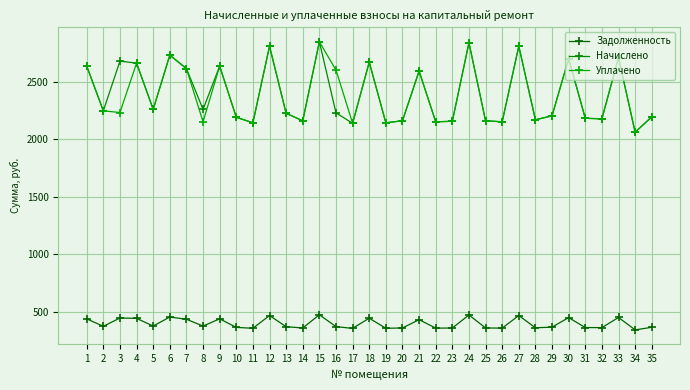

Reading left to right, extract all data points from this chart.

Задолженность: 1=439.2	2=374.4	3=446.4	4=443.5	5=376.6	6=455.0	7=435.6	8=376.6	9=439.2	10=365.0	11=357.1	12=468.0	13=370.8	14=360.0	15=474.5	16=371.5	17=356.4	18=445.0	19=357.1	20=360.0	21=432.0	22=358.6	23=359.3	24=473.0	25=360.0	26=358.6	27=468.0	28=361.4	29=367.2	30=450.0	31=363.6	32=362.9	33=451.2	34=343.4	35=365.8
Начислено: 1=2635.2	2=2246.4	3=2678.4	4=2661.1	5=2259.4	6=2730.2	7=2613.6	8=2259.4	9=2635.2	10=2190.2	11=2142.7	12=2808.0	13=2224.8	14=2160.0	15=2846.9	16=2229.1	17=2138.4	18=2669.8	19=2142.7	20=2160.0	21=2592.0	22=2151.4	23=2155.7	24=2838.2	25=2160.0	26=2151.4	27=2808.0	28=2168.6	29=2203.2	30=2700.0	31=2181.6	32=2177.3	33=2708.6	34=2060.6	35=2194.6
Уплачено: 1=2635.2	2=2246.4	3=2232.0	4=2661.1	5=2259.4	6=2730.2	7=2613.6	8=2150.6	9=2635.2	10=2190.2	11=2142.7	12=2808.0	13=2224.8	14=2160.0	15=2846.9	16=2600.6	17=2138.4	18=2669.8	19=2142.7	20=2160.0	21=2592.0	22=2151.4	23=2155.7	24=2838.2	25=2160.0	26=2151.4	27=2808.0	28=2168.6	29=2203.2	30=2700.0	31=2181.6	32=2177.3	33=2709.0	34=2060.6	35=2194.6